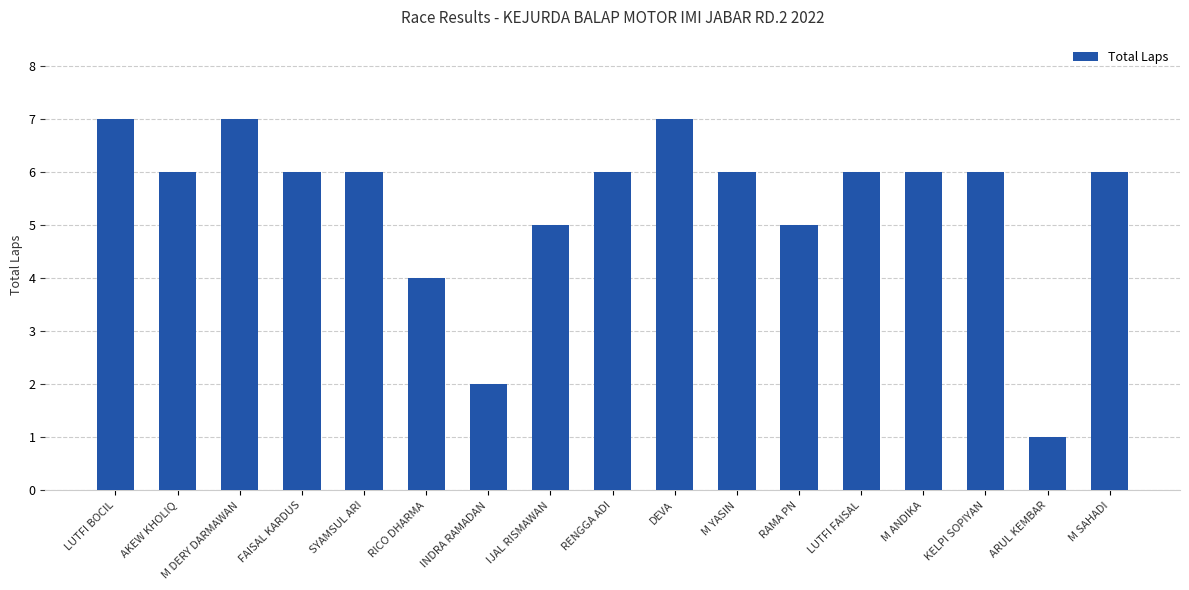

Is it true that the value at INDRA RAMADAN is 3?

False